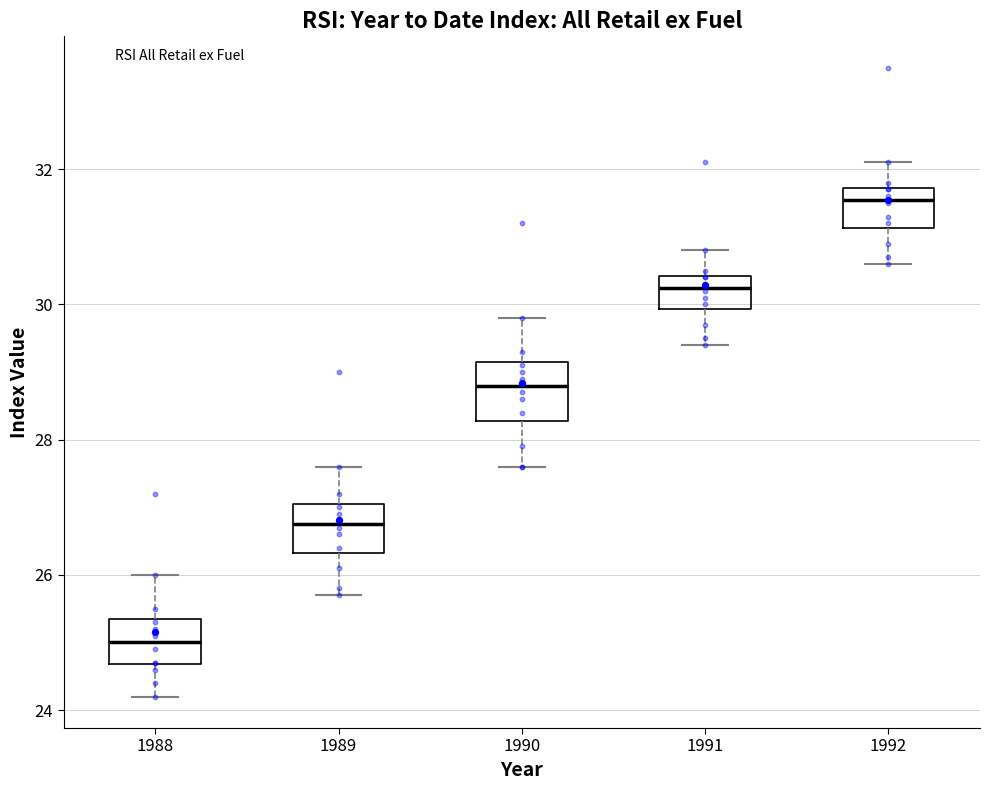

Reading left to right, transcribe this box plot: for each box, give where its median line is, the range the box spans, and where its two whiskers end, as read against the y-axis. The values are not printed on the chart, so give them approximately, as read against the axis.

1988: median 25.0, box 24.6 to 25.4, whiskers 24.2 to 26.0
1989: median 26.8, box 26.4 to 27.0, whiskers 25.8 to 27.6
1990: median 28.8, box 28.2 to 29.2, whiskers 27.6 to 29.8
1991: median 30.2, box 30.0 to 30.4, whiskers 29.4 to 30.8
1992: median 31.6, box 31.2 to 31.8, whiskers 30.6 to 32.2